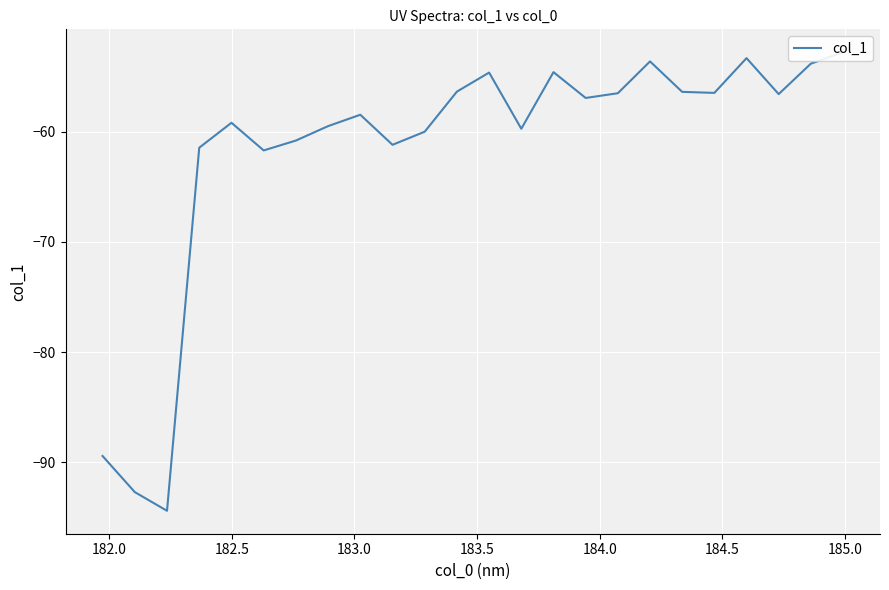

True or false: the data has more than 0 interior local peaks.

True